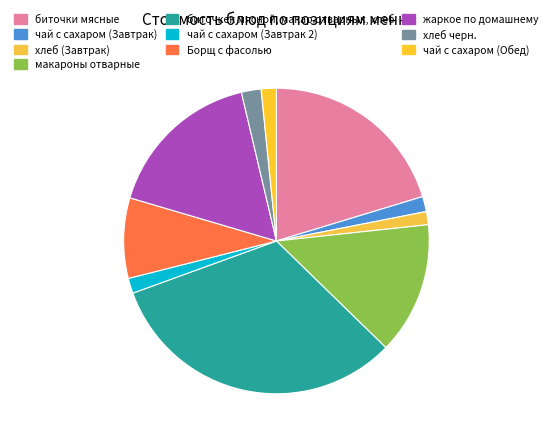

What is the smallest slice in the pie chart?

хлеб (Завтрак)